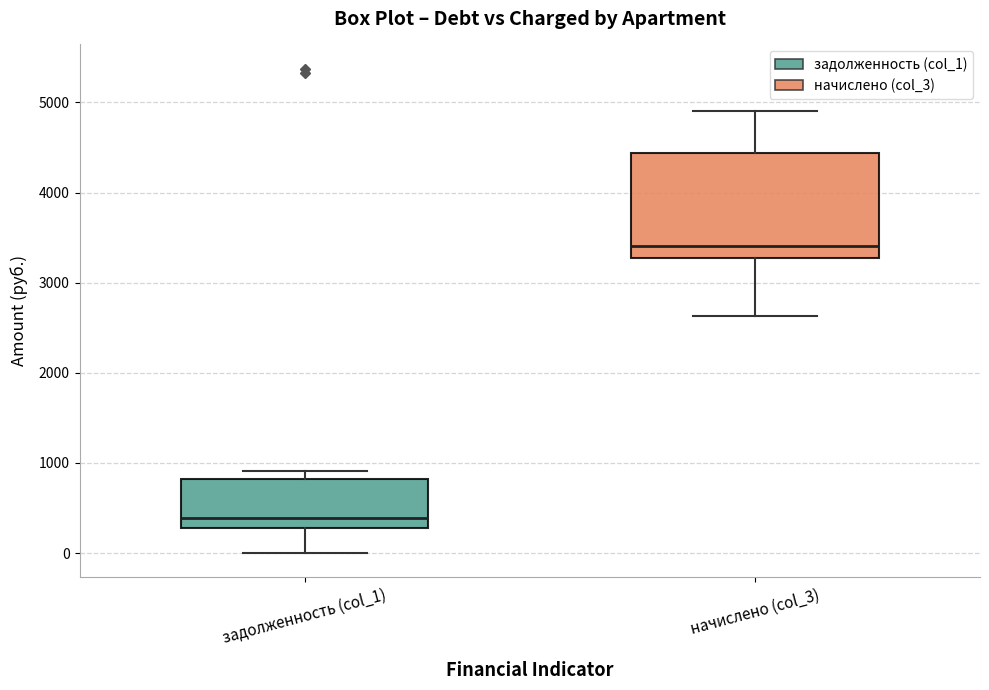

Which box is the tallest, from its lower edge to its upper edge?

начислено (col_3)